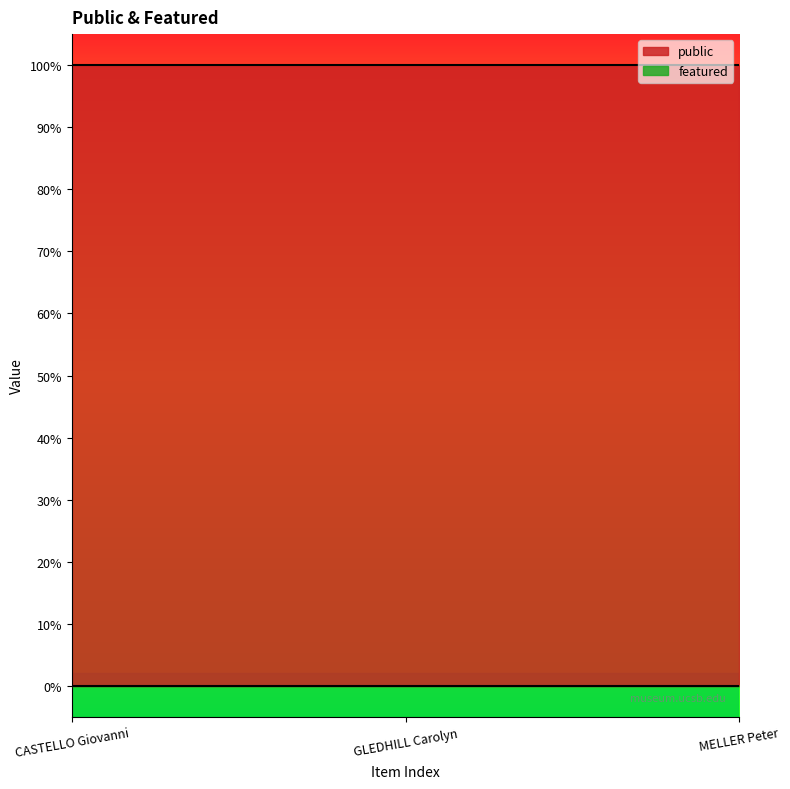

Reading right to left, what are all the values shown in this chart?

public: 1	1	1
featured: 0	0	0